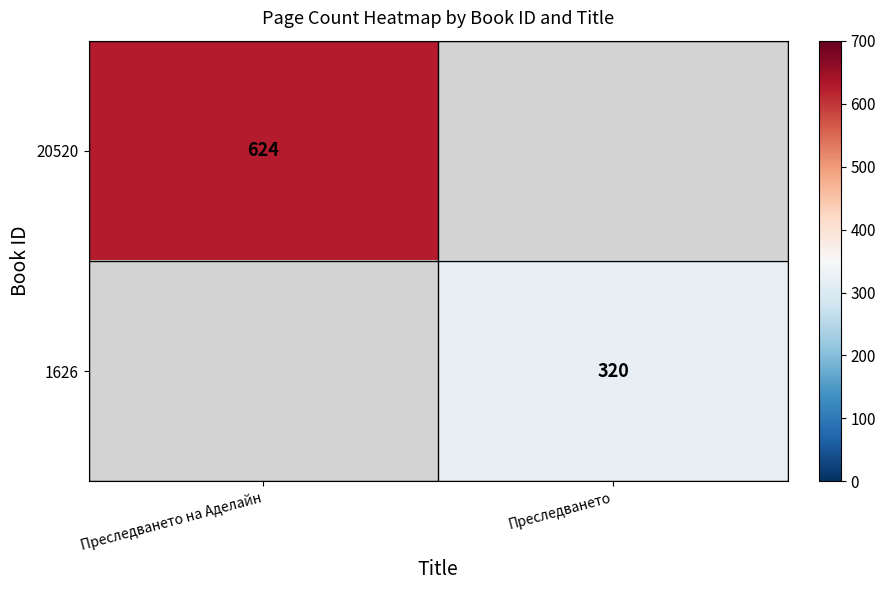

True or false: 20520 has a value of 624 at Преследването на Аделайн.

True